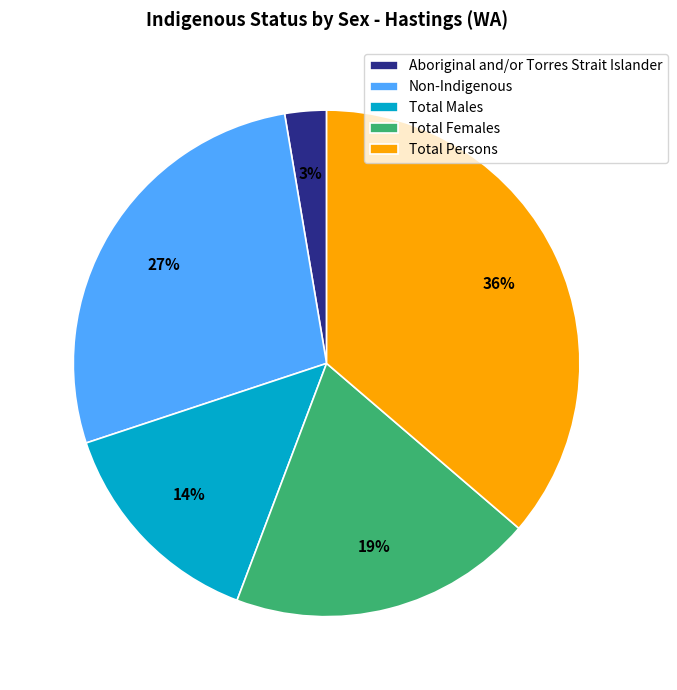

To the nearest percent, what is the combined percentage of Non-Indigenous and Total Persons?

64%